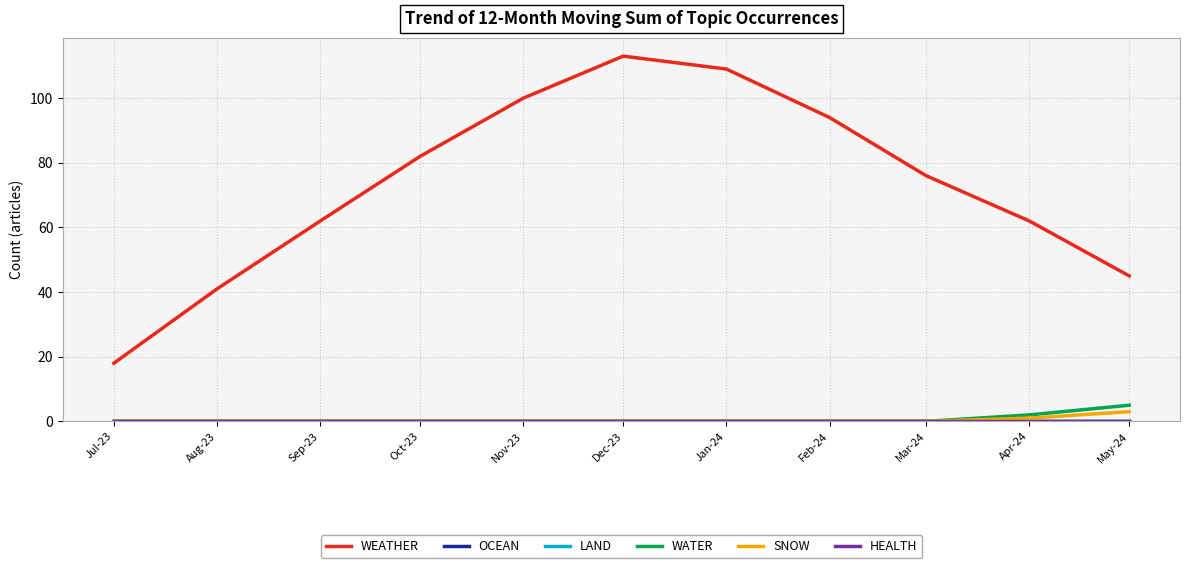

At which category is the sum across all series the highest?

Dec-23